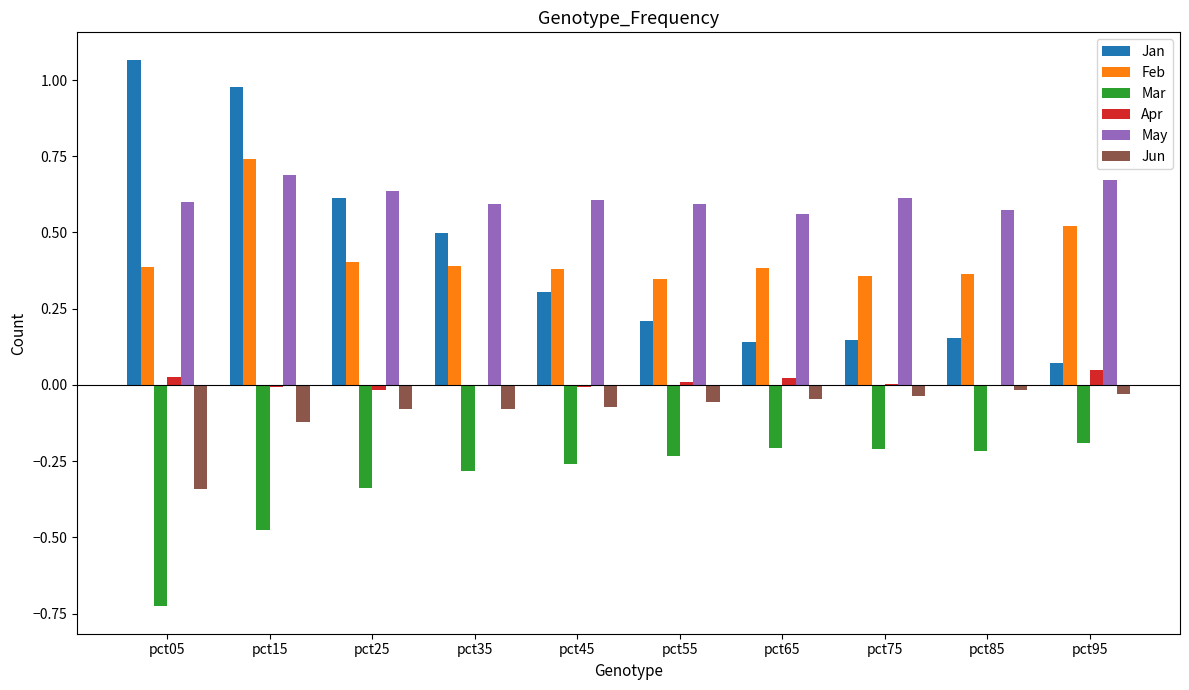

The May series shows 0.1 at pct05. True or false?

False